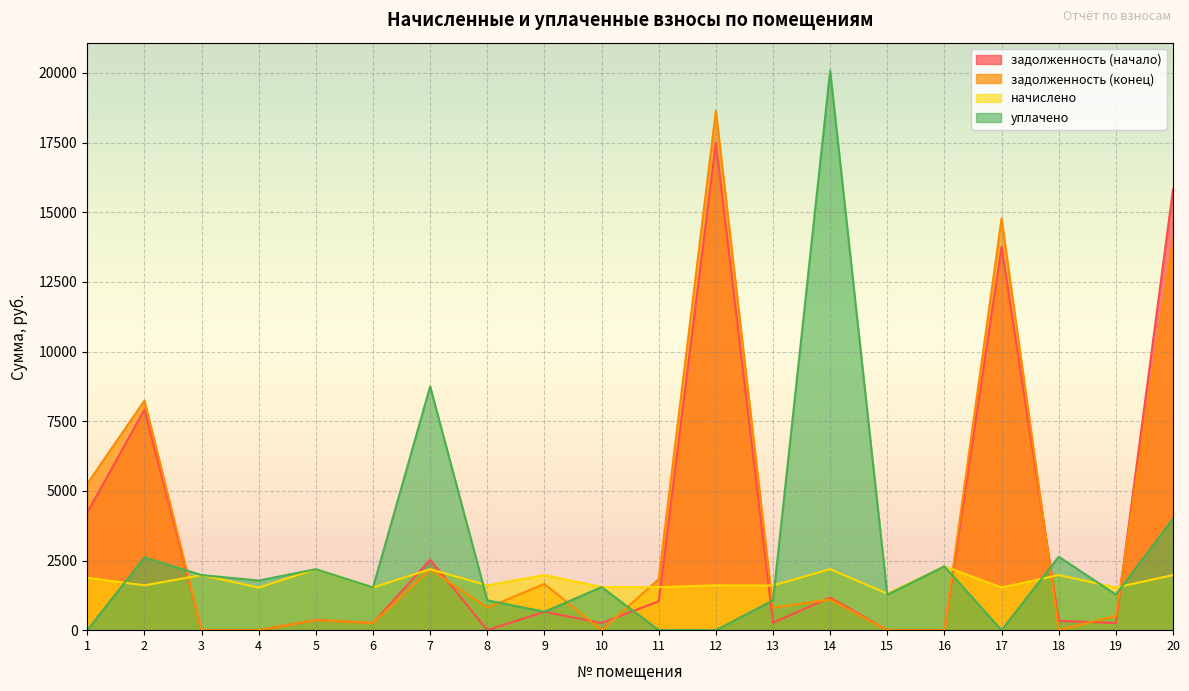

At which category is the sum across all series the highest?

12